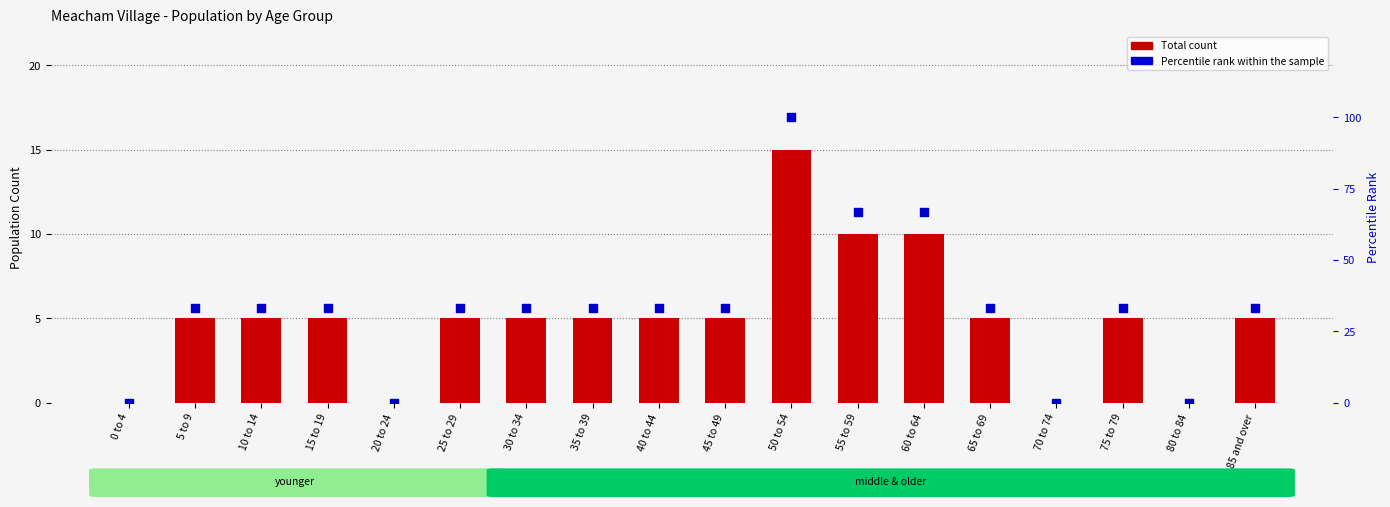

Which series has the largest Y range (max minus min)?

Percentile rank